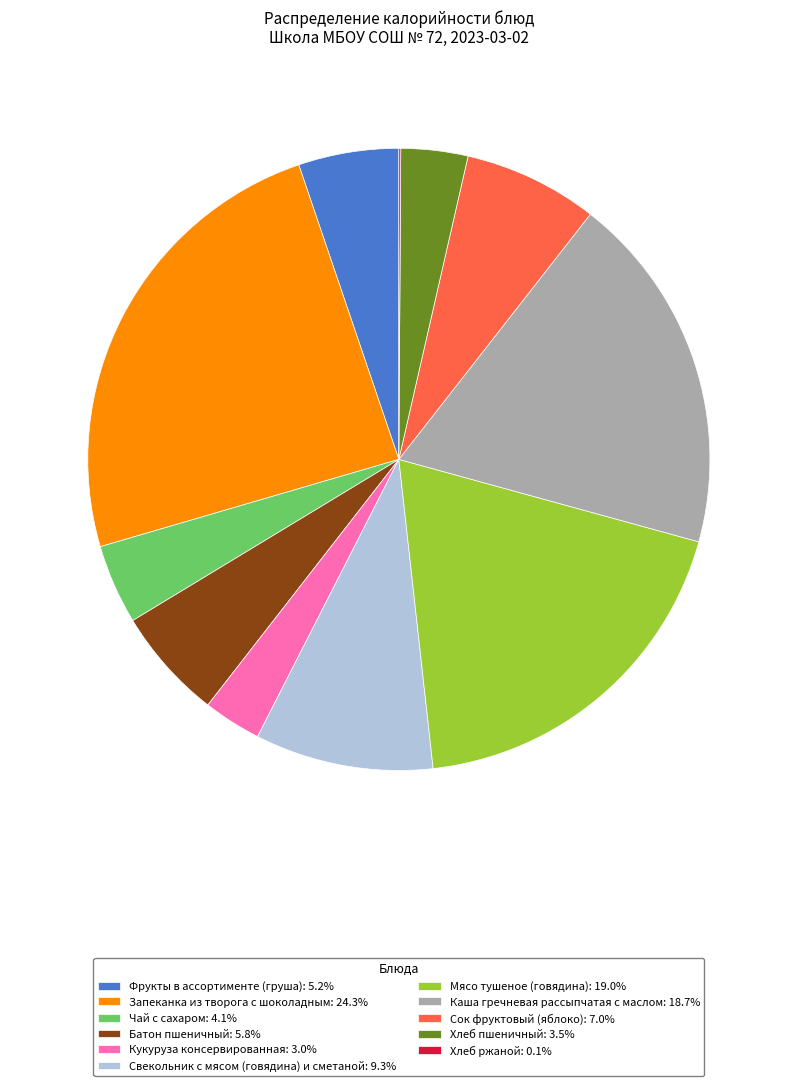

Which slice is the largest?

Запеканка из творога с шоколадным